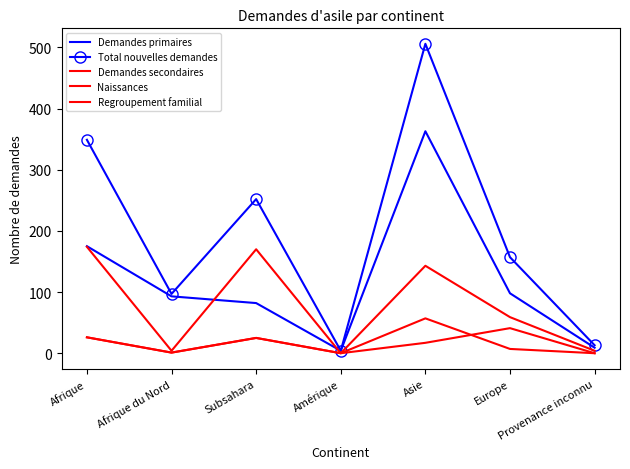

What is the difference between the second highest and second lowest values in the Regroupement familial series?

26